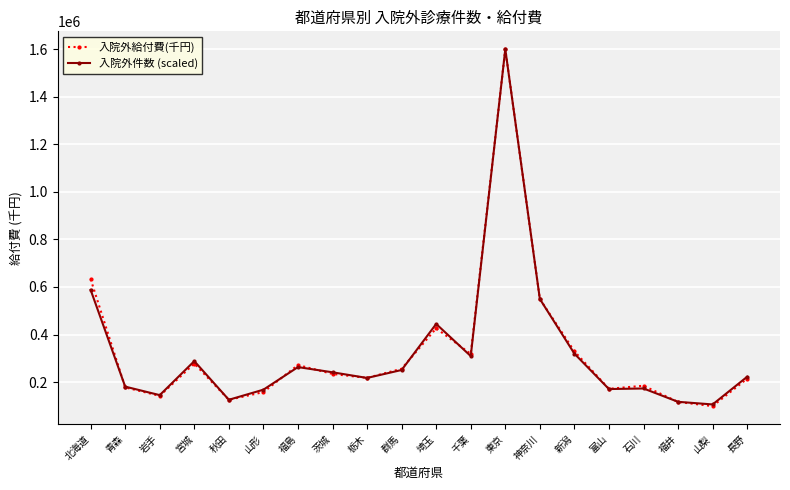

Which category has the lowest value across all series?

山梨